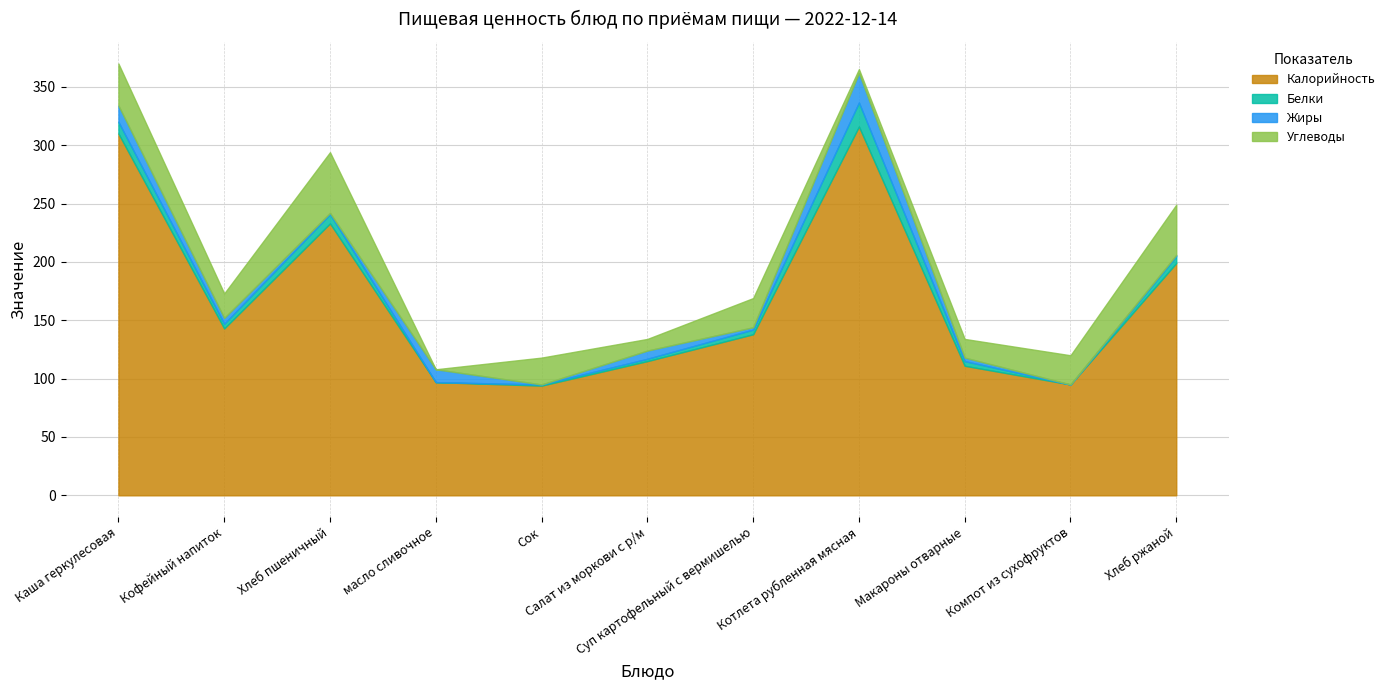

In Углеводы, how many points are higher than both neighbors (excluding endpoints)?

3